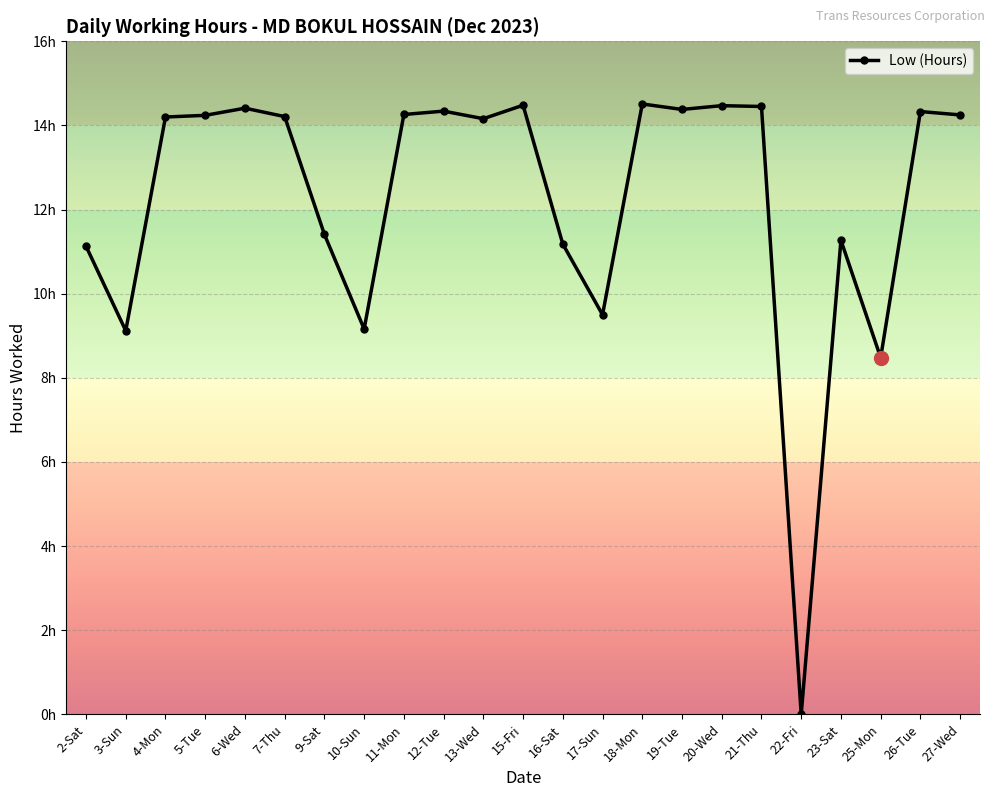

Is this an area chart (filled region under the line)?

No